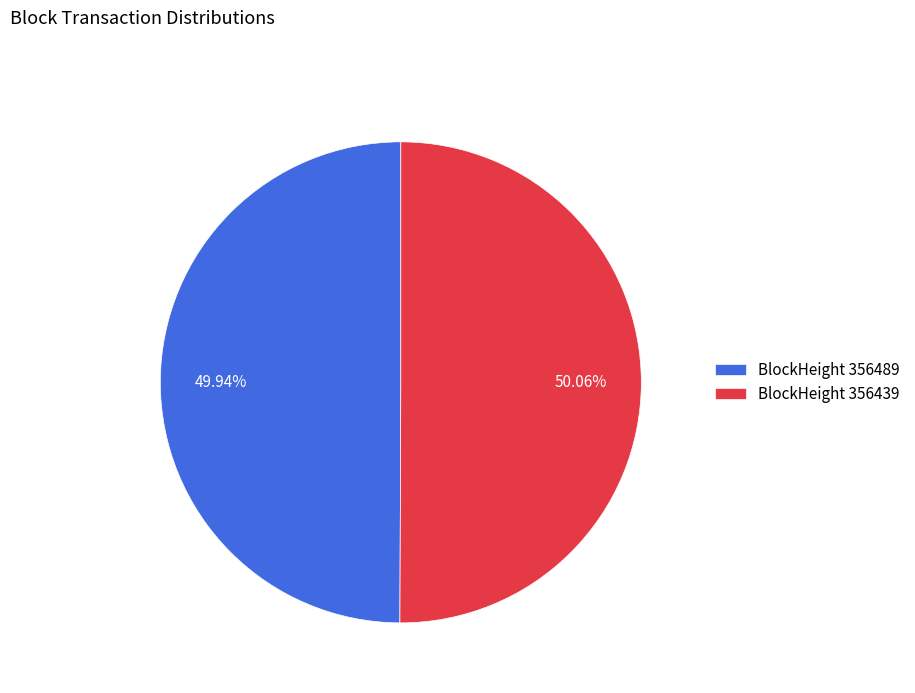

Approximately how many times larger is the value at BlockHeight 356439 compared to BlockHeight 356489?

1.0